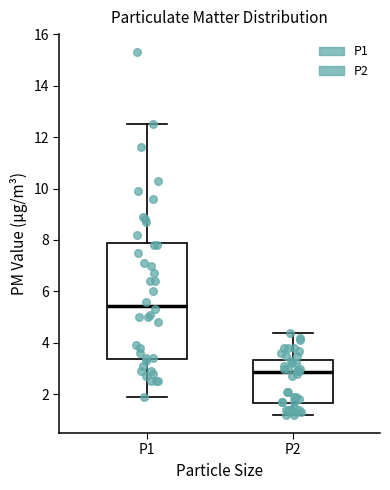

Comparing the boxes themselves (not the whiskers), which one is the tallest?

P1